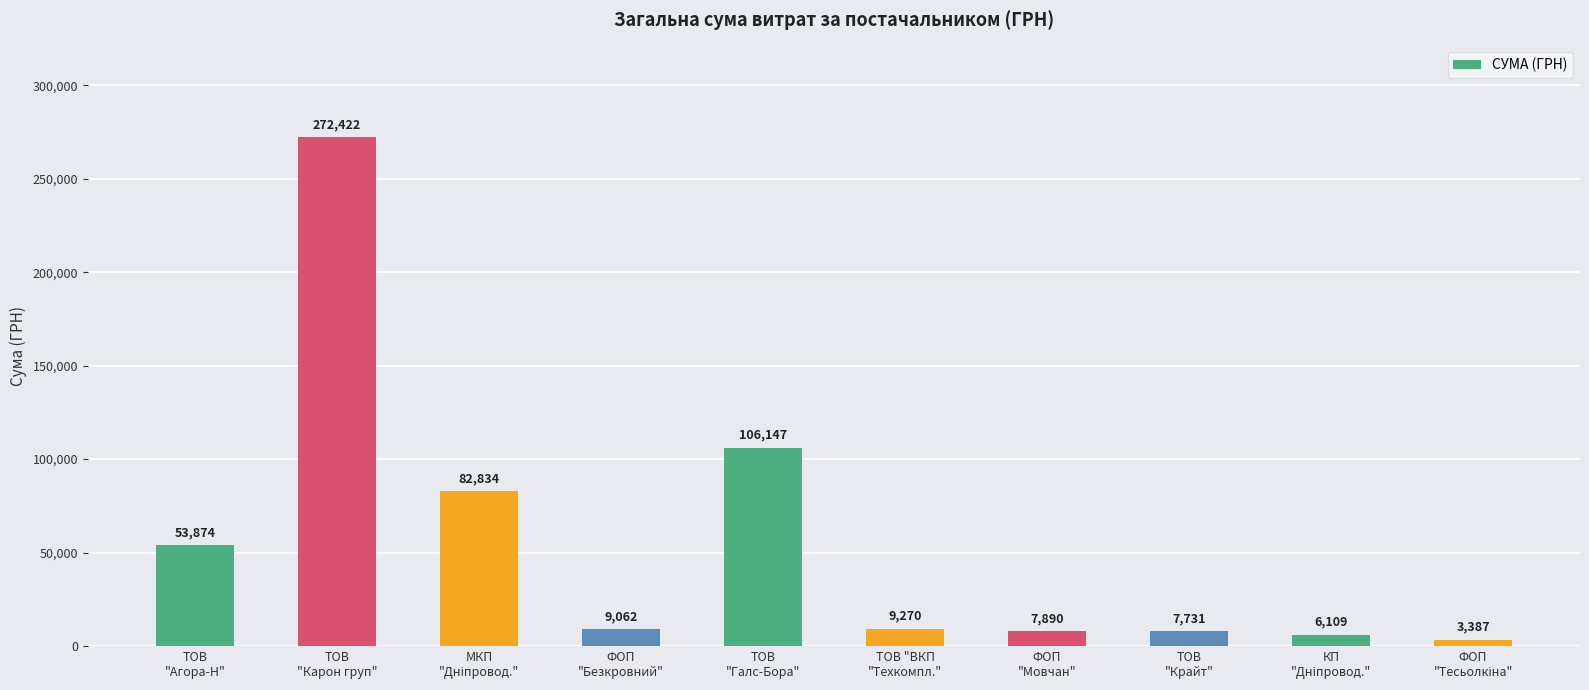

What is the ratio of the value at ТОВ
"Галс-Бора" to the value at ФОП
"Мовчан"?

13.5